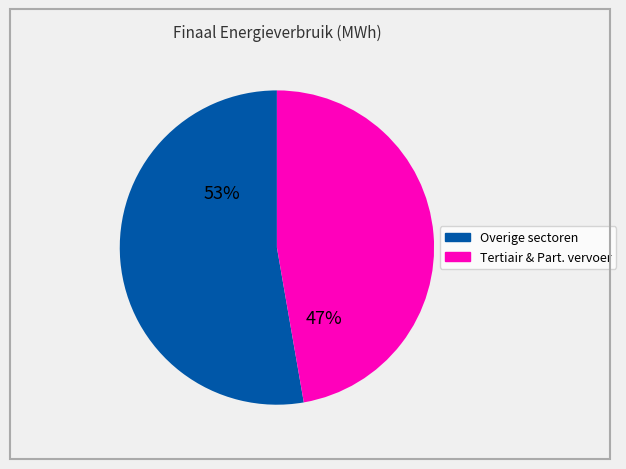

Is there any slice that represents more than half of the pie?

Yes